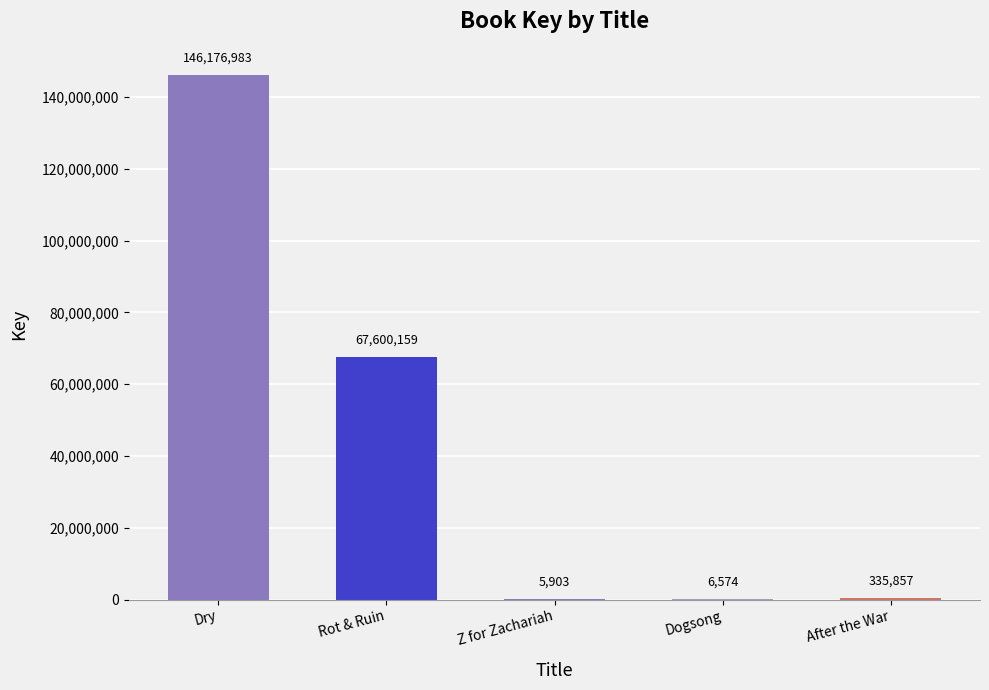

Is it true that the value at Dogsong is 6574?

True